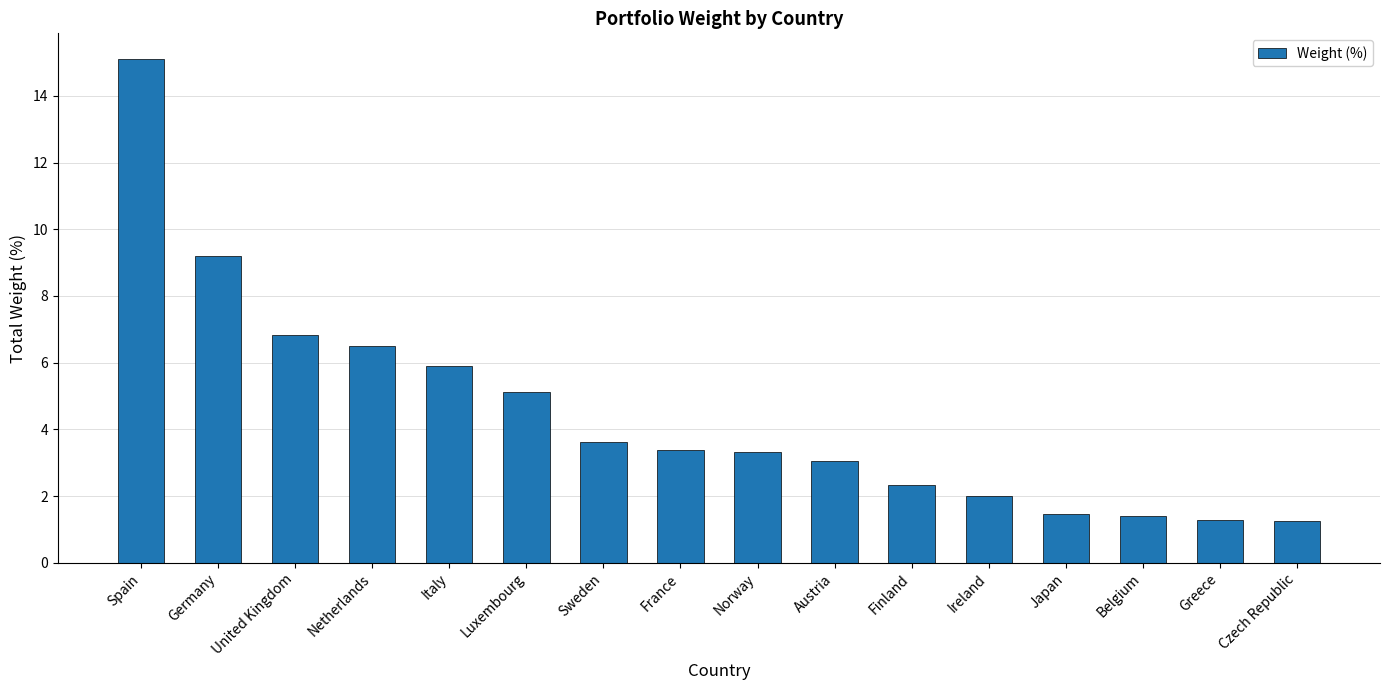

What is the ratio of the value at Sweden to the value at Greece?

2.8